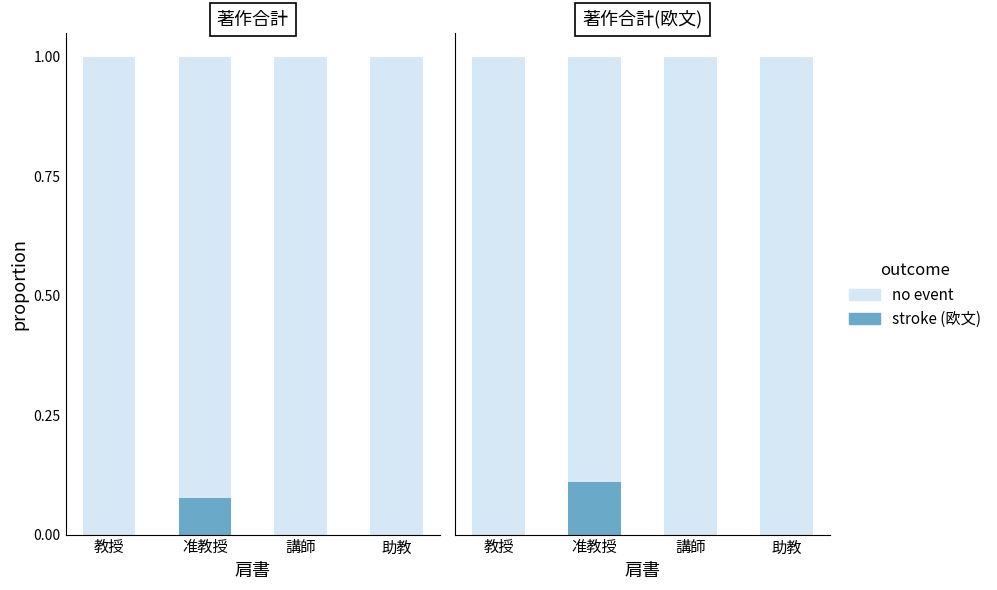

At how many categories does at least one series exceed 0?

4